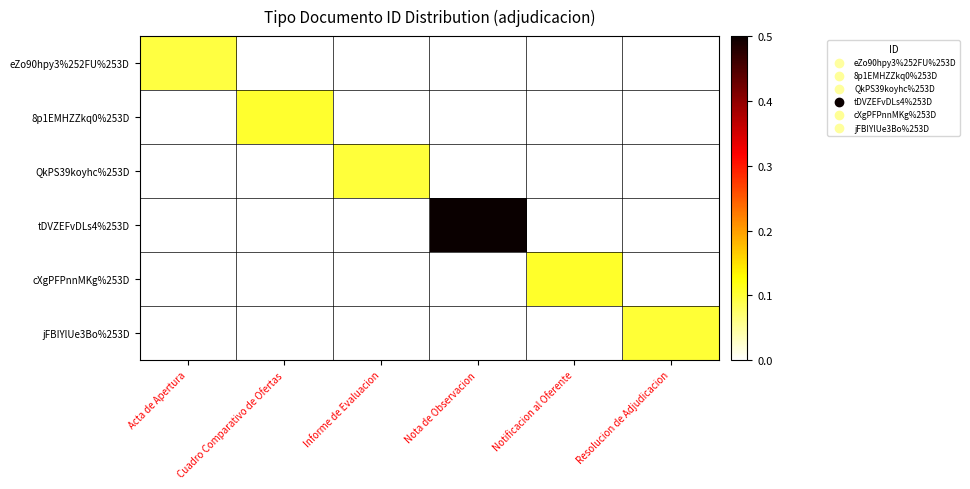

Reading left to right, transcribe all the data shown in this chart.

eZo90hpy3%252FU%253D: Acta de Apertura=0.1	Cuadro Comparativo de Ofertas=0.0	Informe de Evaluacion=0.0	Nota de Observacion=0.0	Notificacion al Oferente=0.0	Resolucion de Adjudicacion=0.0
8p1EMHZZkq0%253D: Acta de Apertura=0.0	Cuadro Comparativo de Ofertas=0.1	Informe de Evaluacion=0.0	Nota de Observacion=0.0	Notificacion al Oferente=0.0	Resolucion de Adjudicacion=0.0
QkPS39koyhc%253D: Acta de Apertura=0.0	Cuadro Comparativo de Ofertas=0.0	Informe de Evaluacion=0.1	Nota de Observacion=0.0	Notificacion al Oferente=0.0	Resolucion de Adjudicacion=0.0
tDVZEFvDLs4%253D: Acta de Apertura=0.0	Cuadro Comparativo de Ofertas=0.0	Informe de Evaluacion=0.0	Nota de Observacion=1.0	Notificacion al Oferente=0.0	Resolucion de Adjudicacion=0.0
cXgPFPnnMKg%253D: Acta de Apertura=0.0	Cuadro Comparativo de Ofertas=0.0	Informe de Evaluacion=0.0	Nota de Observacion=0.0	Notificacion al Oferente=0.1	Resolucion de Adjudicacion=0.0
jFBIYlUe3Bo%253D: Acta de Apertura=0.0	Cuadro Comparativo de Ofertas=0.0	Informe de Evaluacion=0.0	Nota de Observacion=0.0	Notificacion al Oferente=0.0	Resolucion de Adjudicacion=0.1